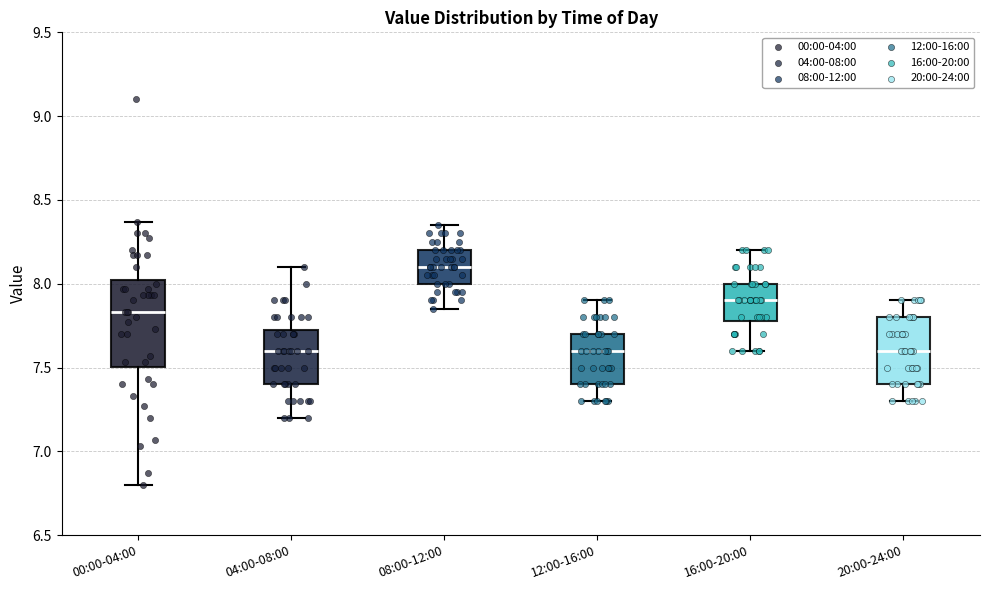

Reading left to right, read every box against the y-axis: the position of its median line, the range the box covers, and the ends of its whiskers. The values are not printed on the chart, so give them approximately, as read against the axis.

00:00-04:00: median 7.85, box 7.50 to 8.05, whiskers 6.80 to 8.35
04:00-08:00: median 7.60, box 7.40 to 7.75, whiskers 7.20 to 8.10
08:00-12:00: median 8.10, box 8.00 to 8.20, whiskers 7.85 to 8.35
12:00-16:00: median 7.60, box 7.40 to 7.70, whiskers 7.30 to 7.90
16:00-20:00: median 7.90, box 7.80 to 8.00, whiskers 7.60 to 8.20
20:00-24:00: median 7.60, box 7.40 to 7.80, whiskers 7.30 to 7.90